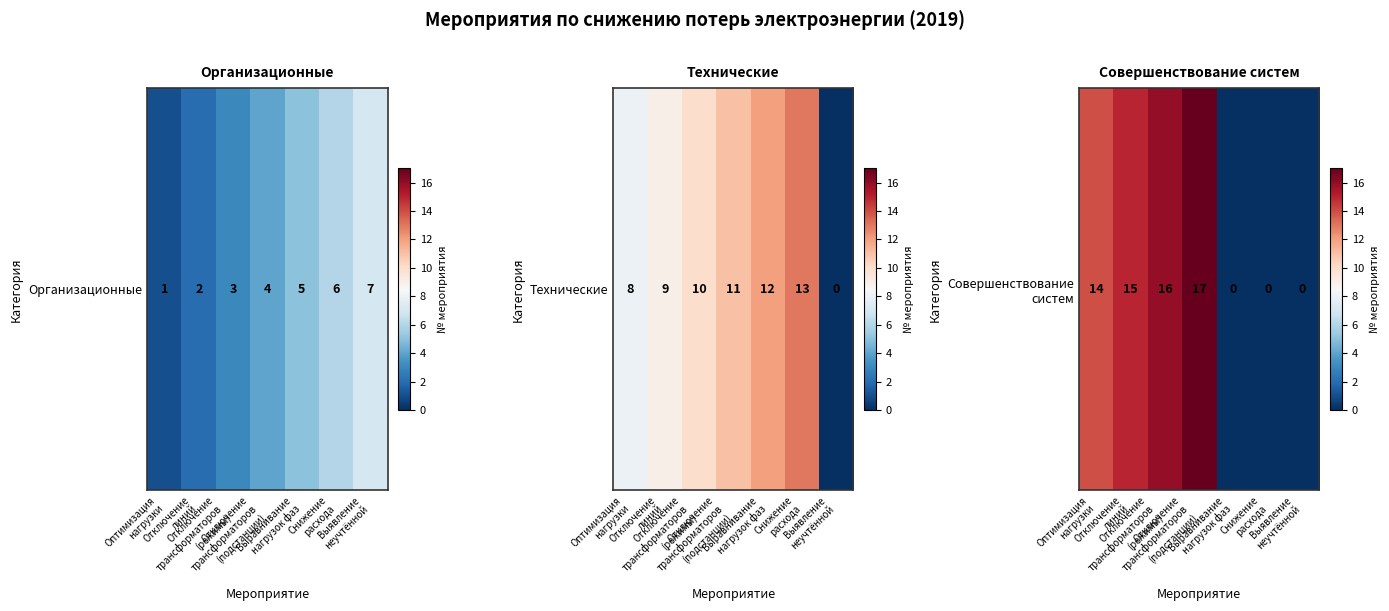

What is the average value?

9